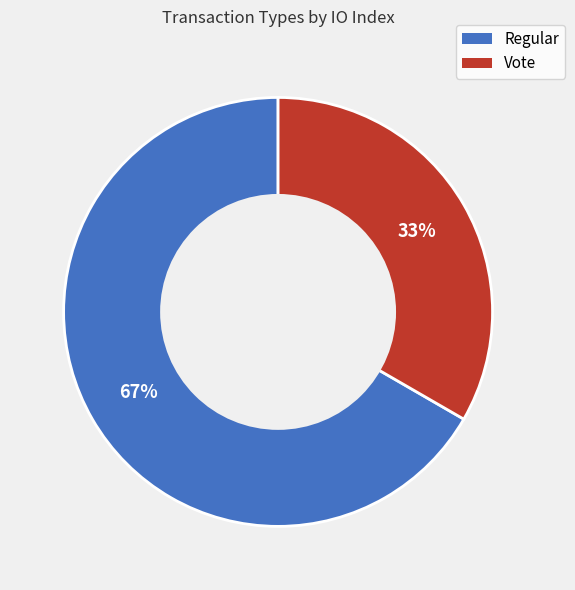

To the nearest percent, what portion does Vote represent?

33%